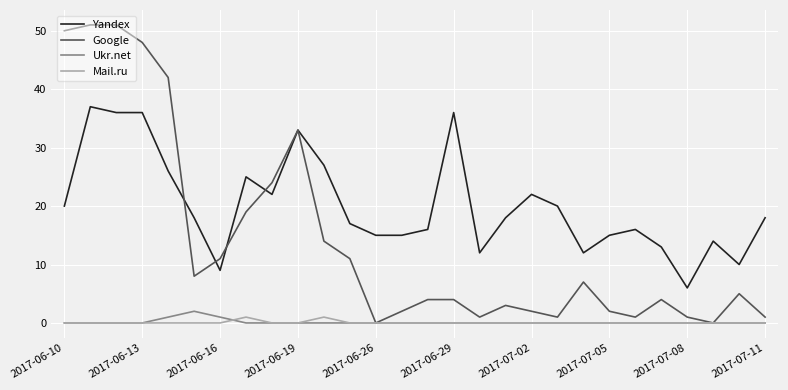

True or false: Yandex and Ukr.net intersect in this chart.

False